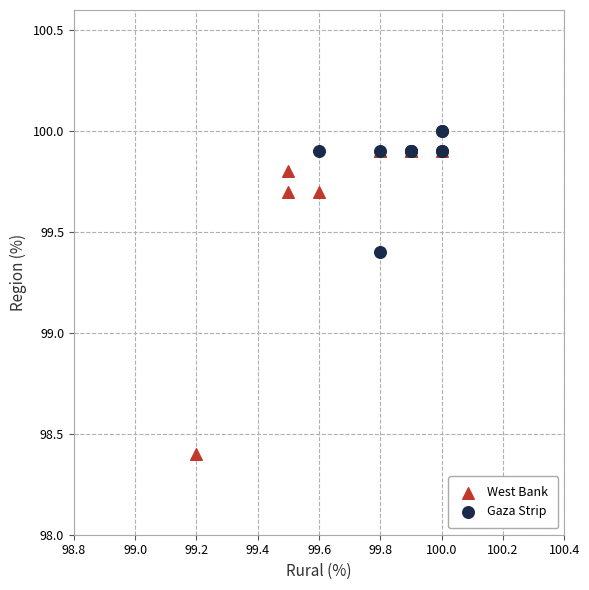

Which series has the widest spread of Y values?

West Bank